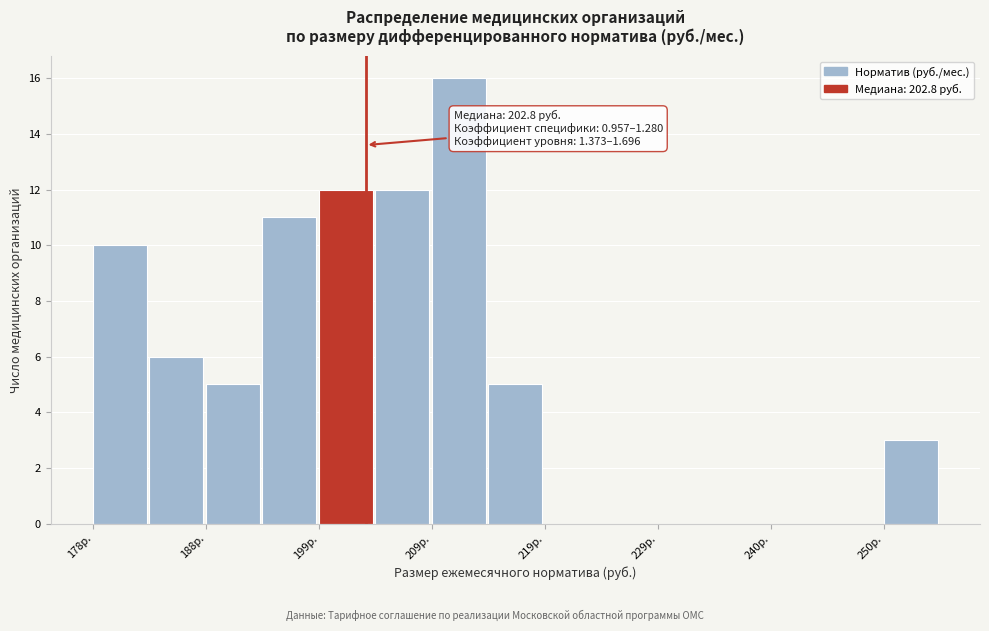

Read against the x-axis, roughly where is the centre of the tallest bar?

212